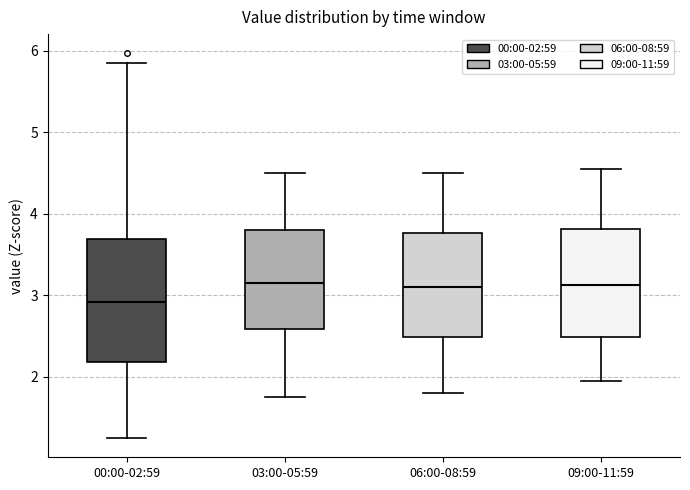

Reading left to right, read every box against the y-axis: the position of its median line, the range the box covers, and the ends of its whiskers. The values are not printed on the chart, so give them approximately, as read against the axis.

00:00-02:59: median 2.9, box 2.2 to 3.7, whiskers 1.3 to 5.9
03:00-05:59: median 3.2, box 2.6 to 3.8, whiskers 1.8 to 4.5
06:00-08:59: median 3.1, box 2.5 to 3.8, whiskers 1.8 to 4.5
09:00-11:59: median 3.1, box 2.5 to 3.8, whiskers 2.0 to 4.6